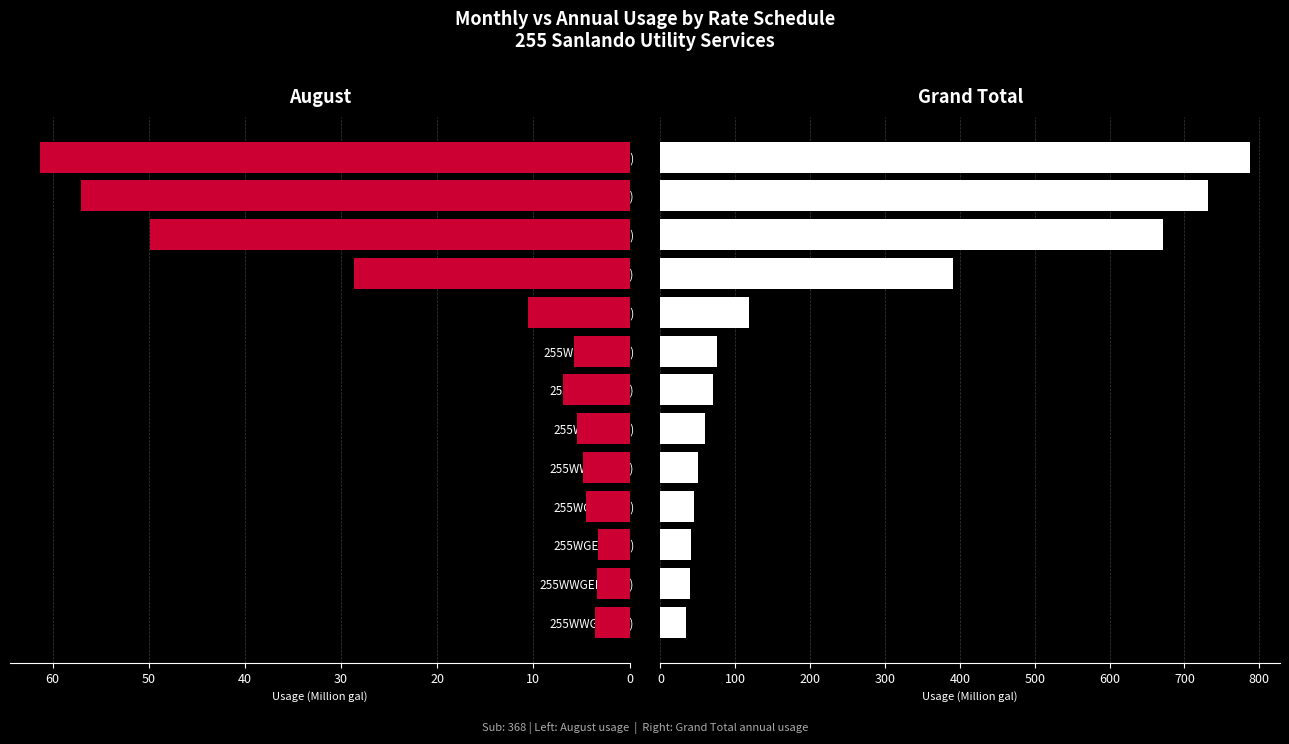

Rank the series by their maximum value, from highest to lowest.

Grand Total, August